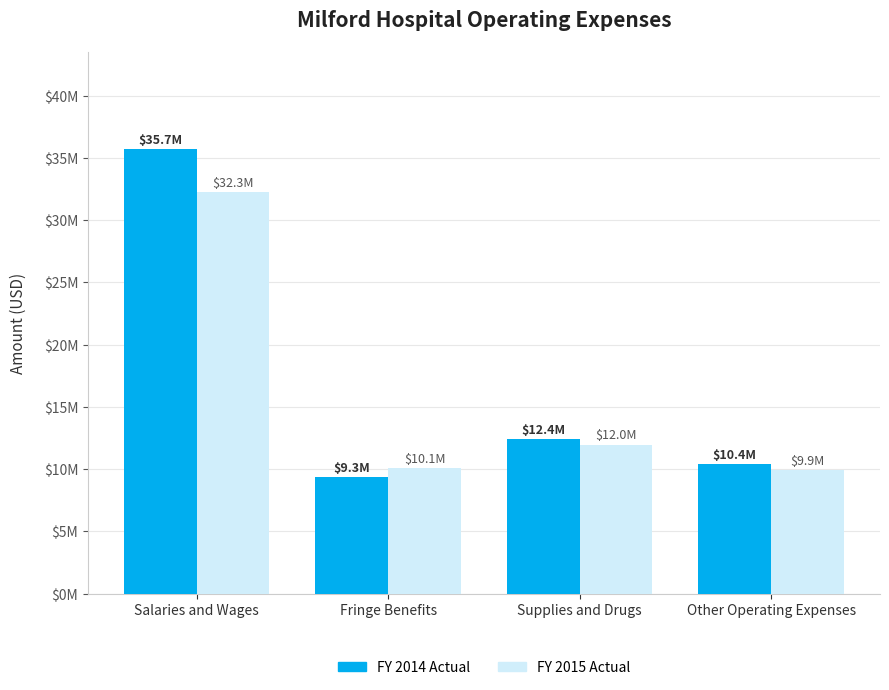

Rank the series by their average value, from lowest to highest.

FY 2015 Actual, FY 2014 Actual